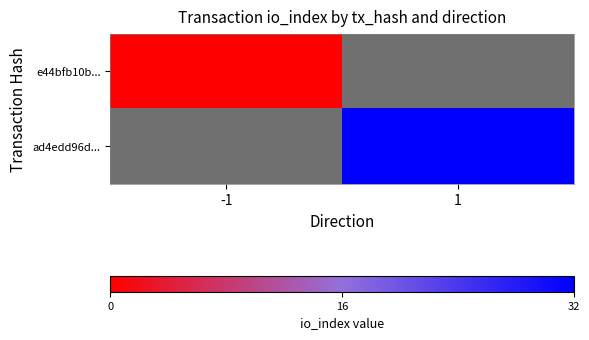

How many values in ad4edd96d... are above zero?

1